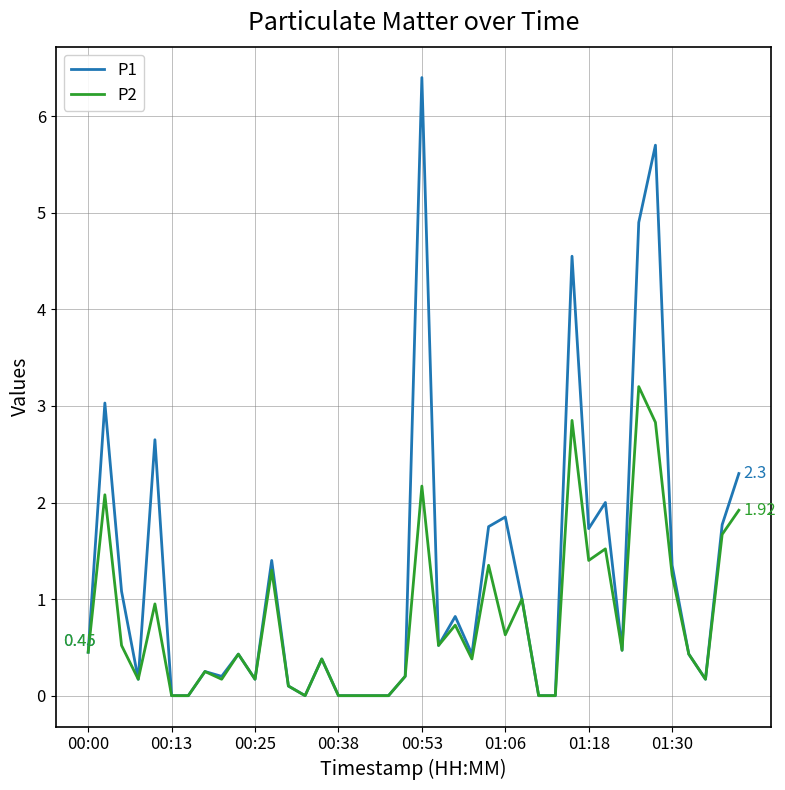

List the series in order of their overall mean, highest first.

P1, P2